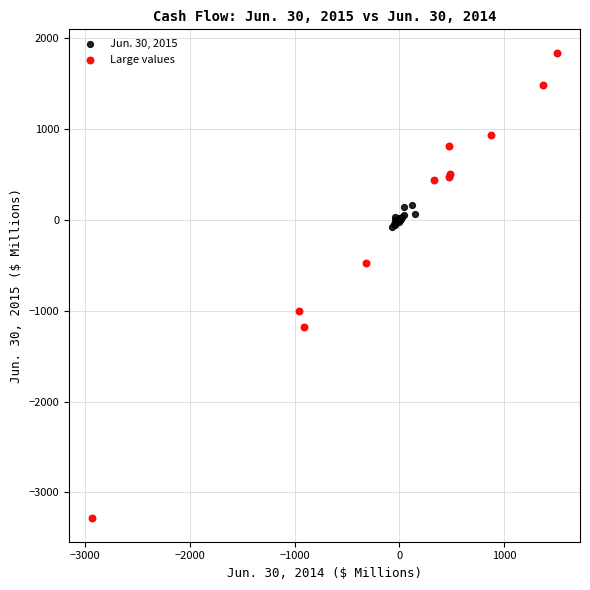

Which series contains the lowest Y value?

Large values